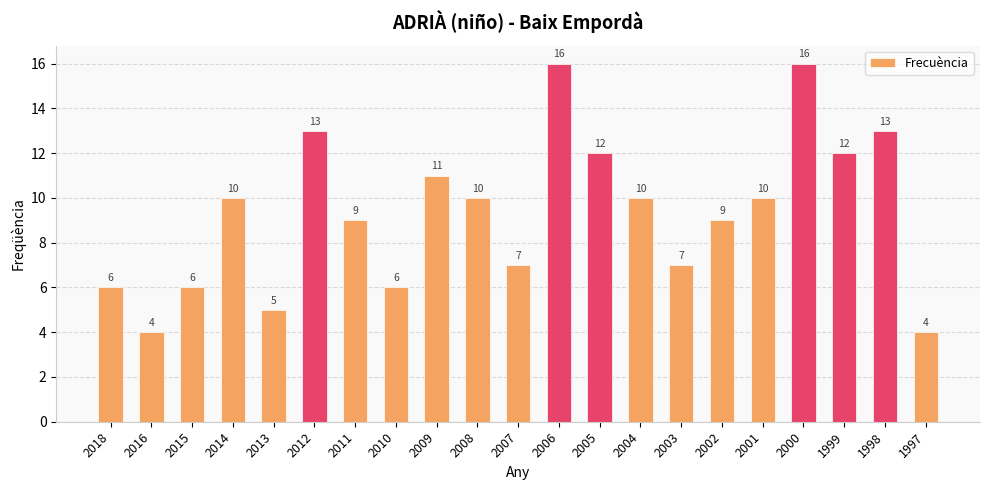

What is the minimum value shown in the chart?

4